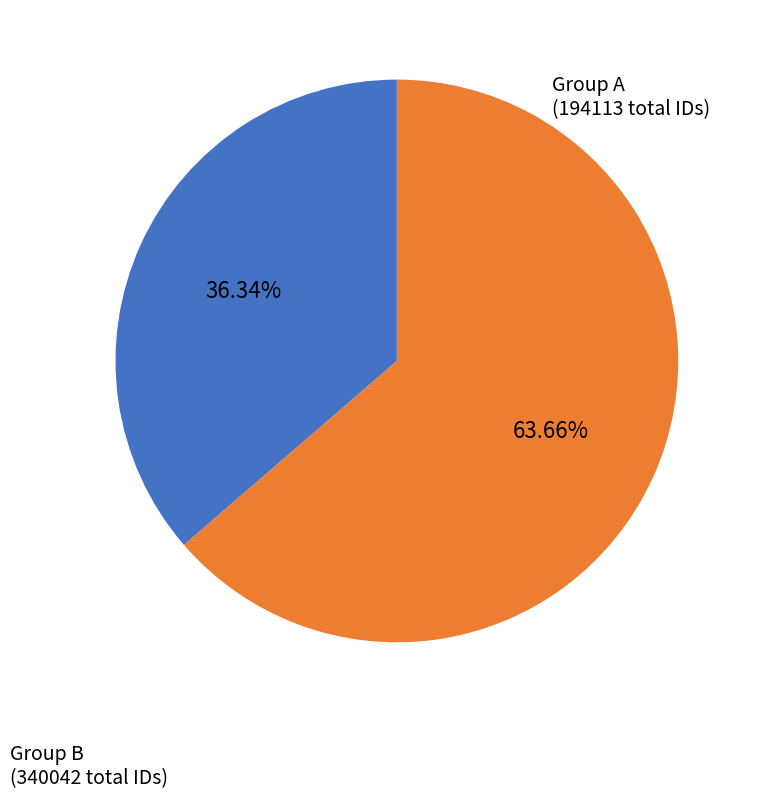

Is there any slice that represents more than half of the pie?

Yes